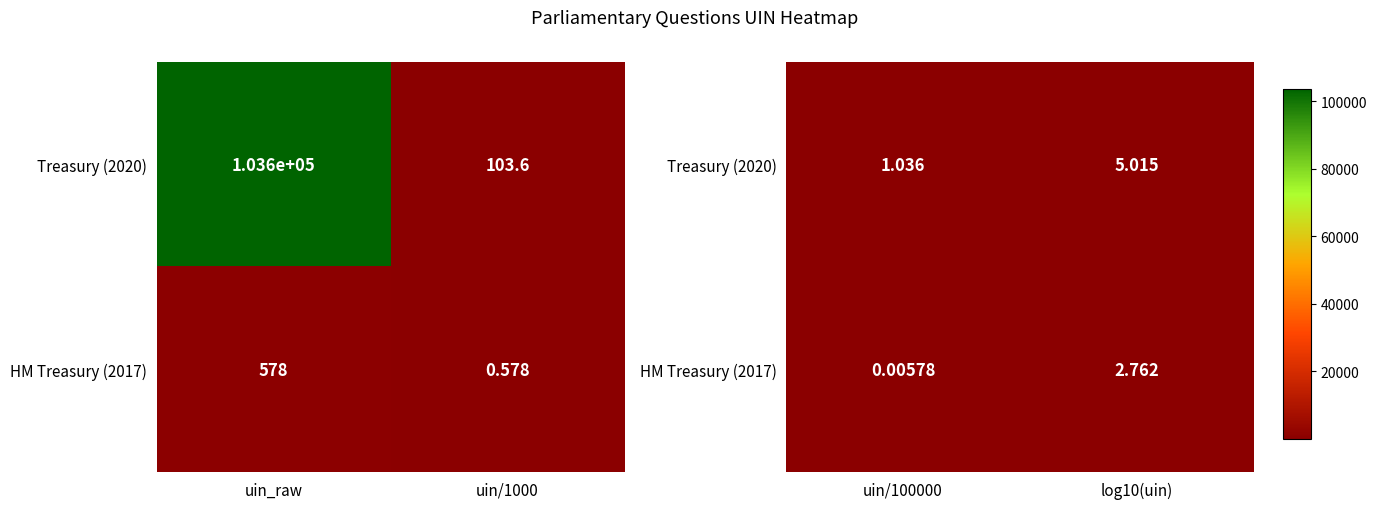

Which series changed the most between uin/100000 and log10(uin)?

Treasury (2020)